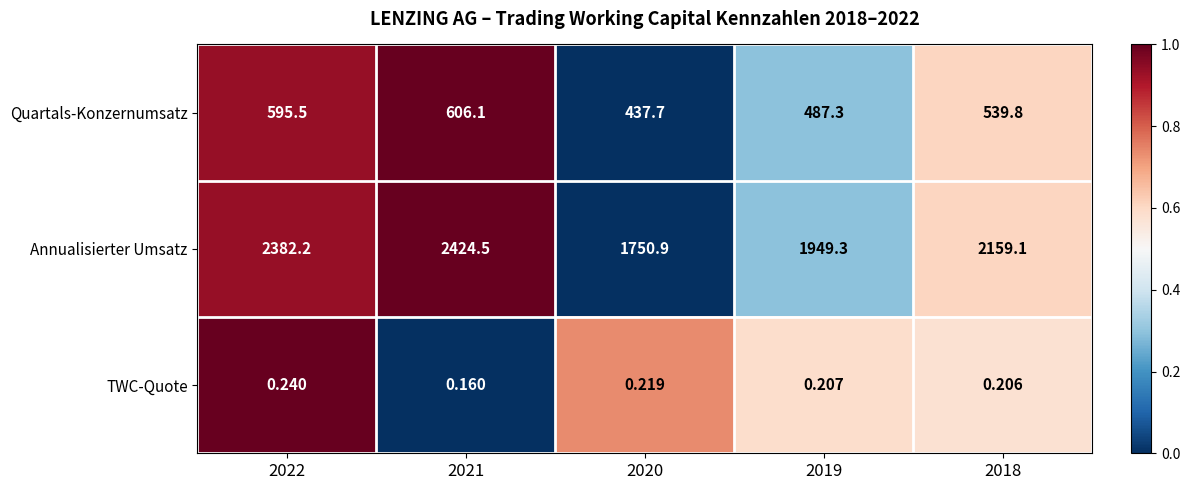

Which series has the largest range (max minus min)?

Annualisierter Umsatz